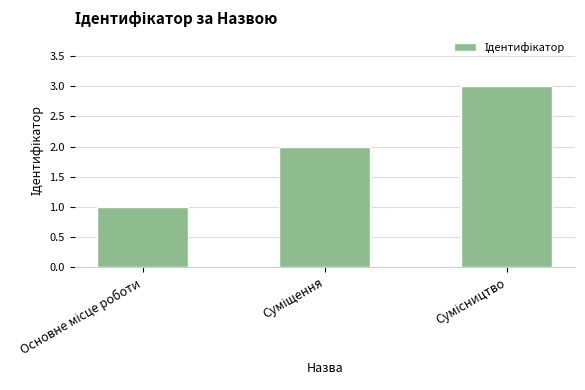

How many values are below 2?

1